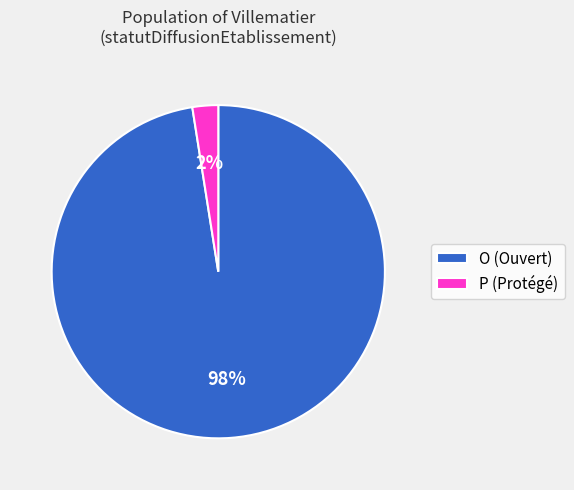

Do O and P together represent more than half of the pie?

Yes